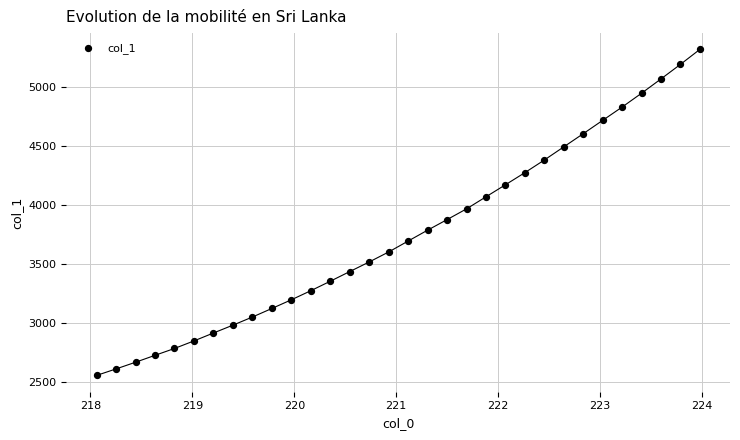

What is the range of X values (max minus min)?

5.9